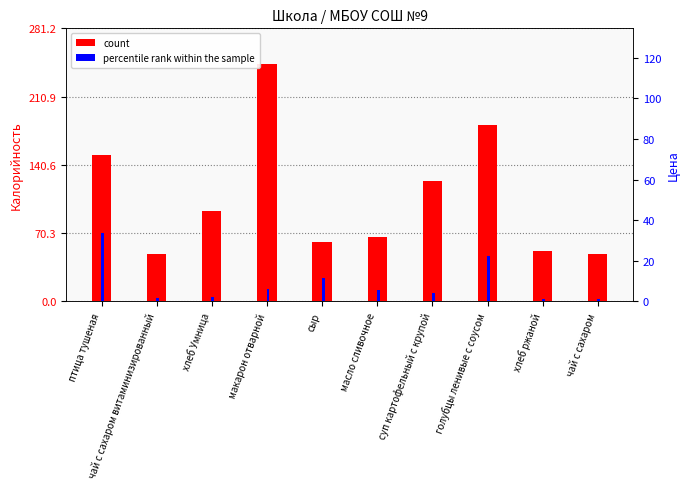

Which category has the highest value across all series?

макарон отварной